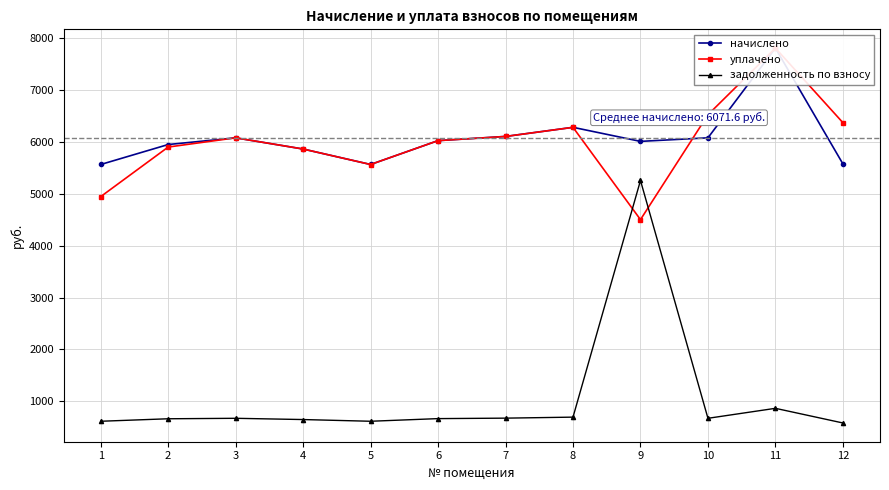

The value of задолженность по взносу at 10 is 675.0. True or false?

True